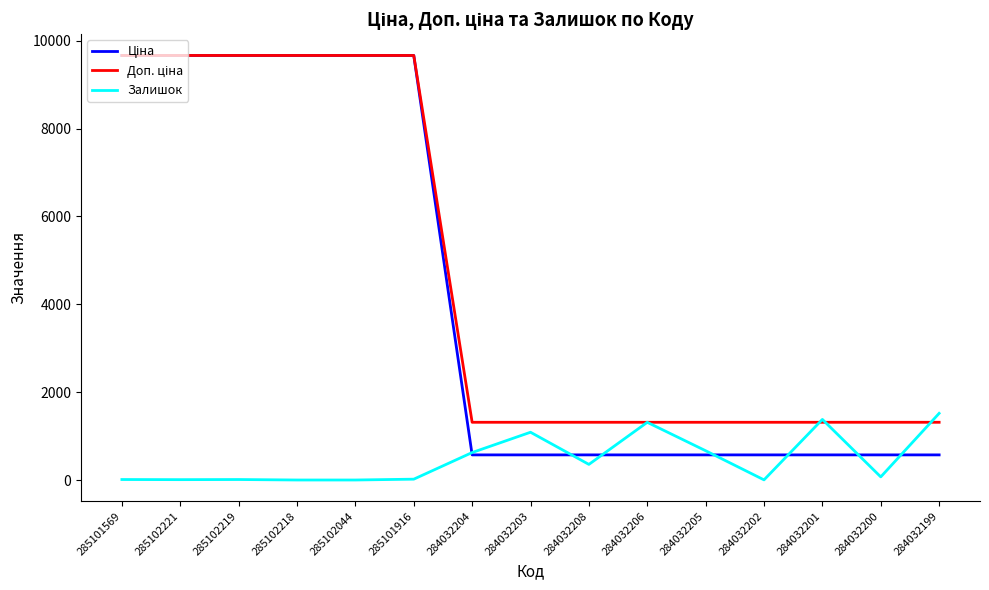

What is the total value across all series at 284032199?

3411.2